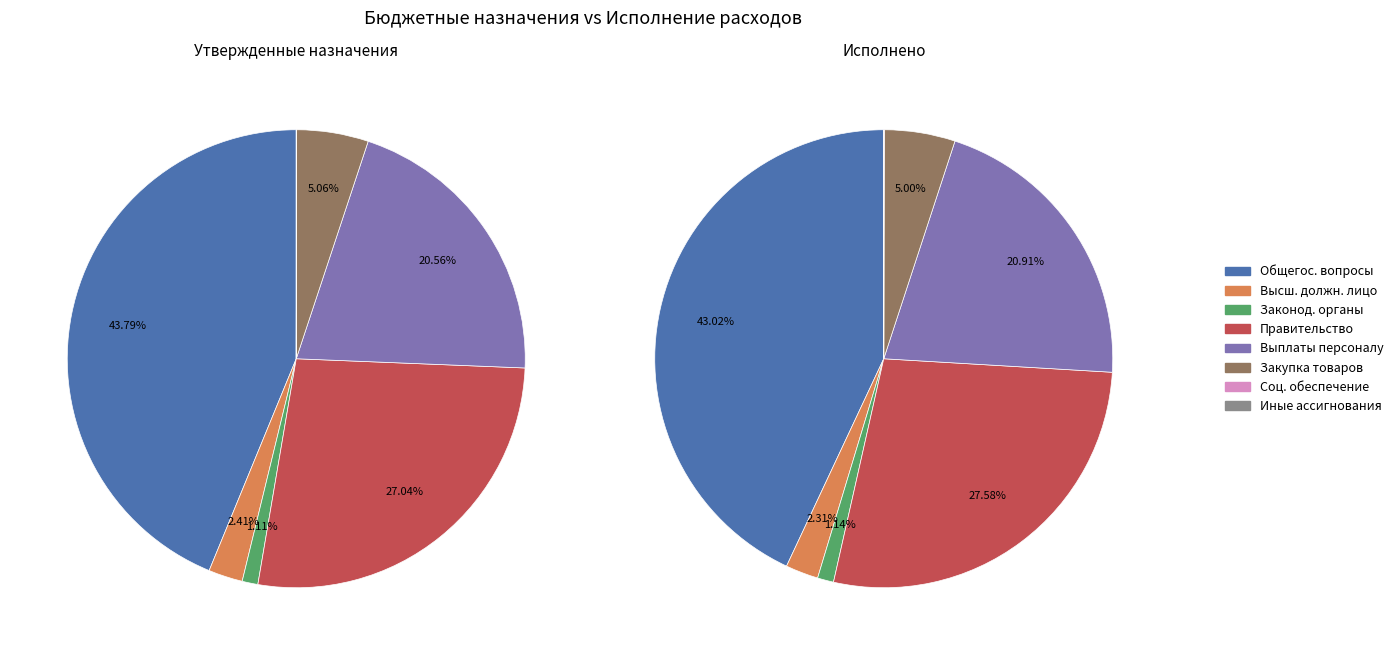

Count the number of slices in the pie.

8